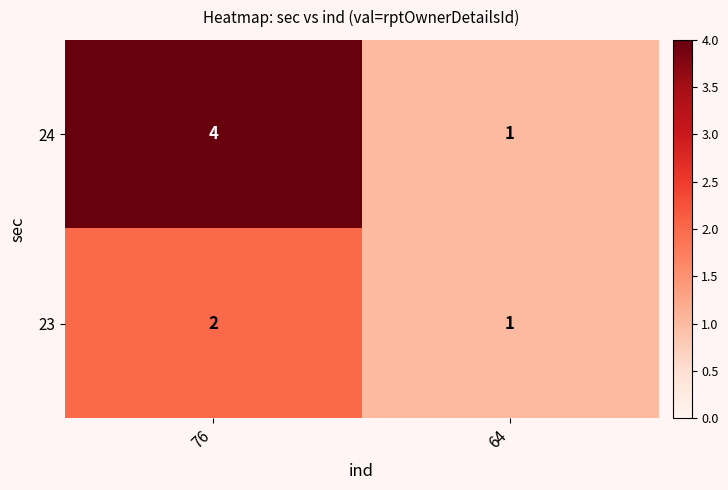

Which series has the largest range (max minus min)?

24